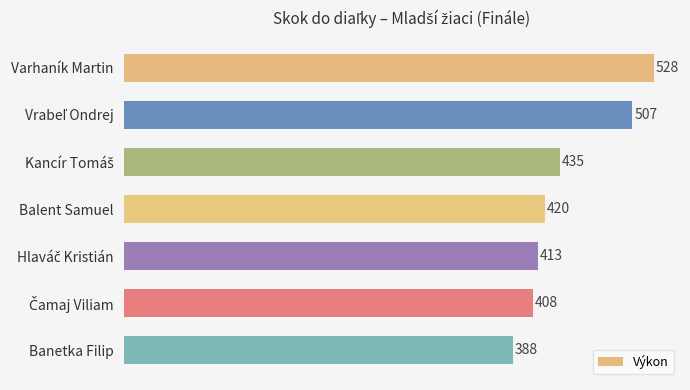

Is it true that the value at Varhaník Martin is 345?

False